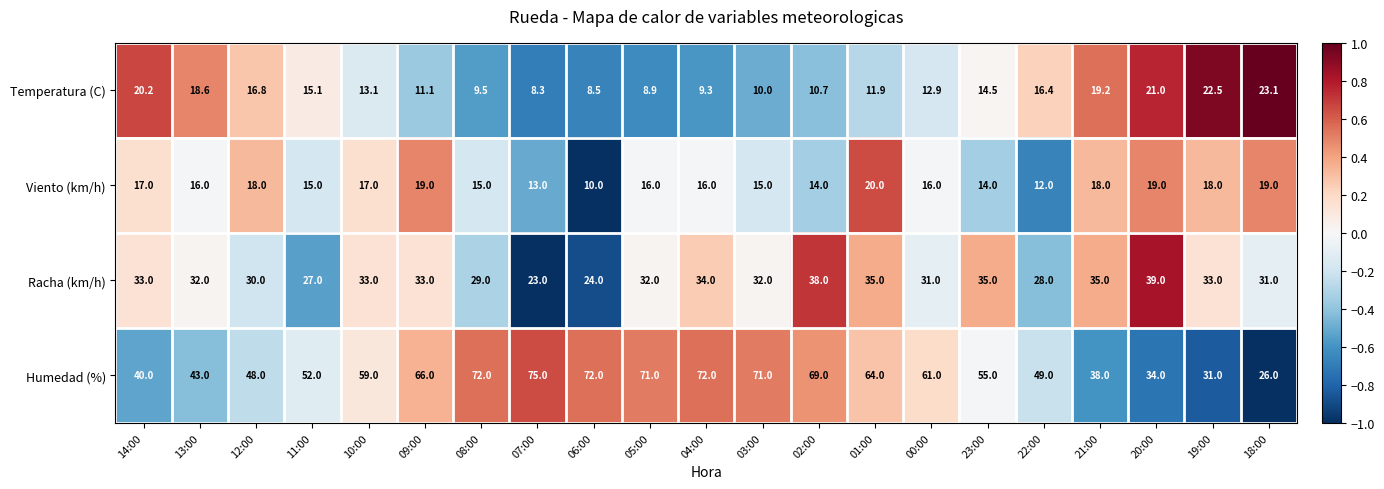

At 14:00, list the series in order from largest to smallest.

Humedad (%), Racha (km/h), Temperatura (C), Viento (km/h)